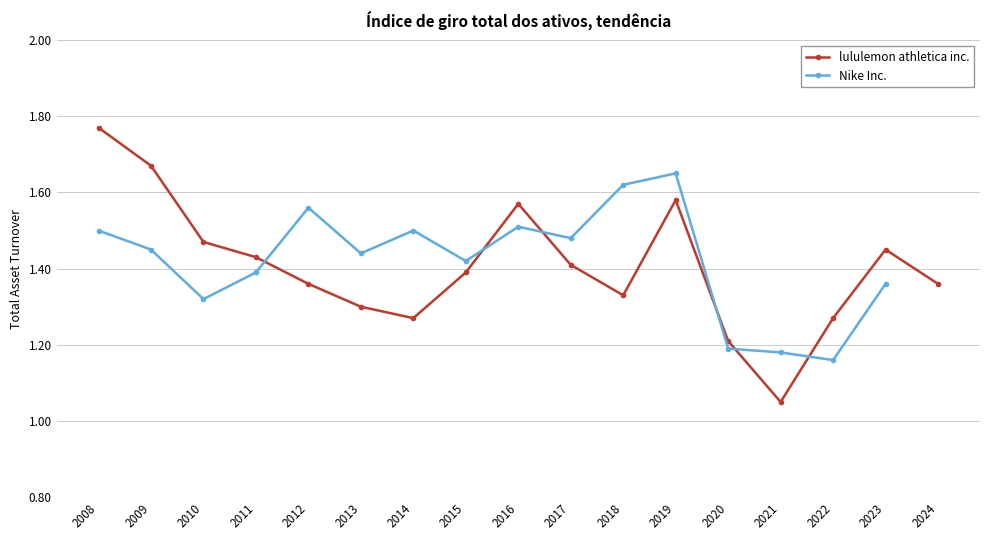

True or false: lululemon athletica inc. has more than 1 interior local peaks.

True